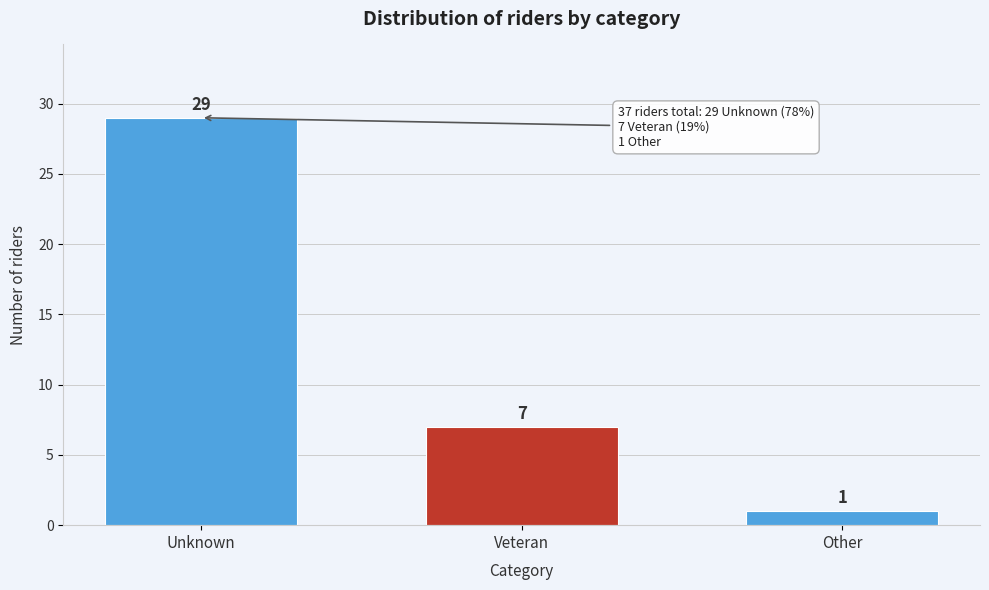

Reading right to left, extract all data points from this chart.

1	7	29